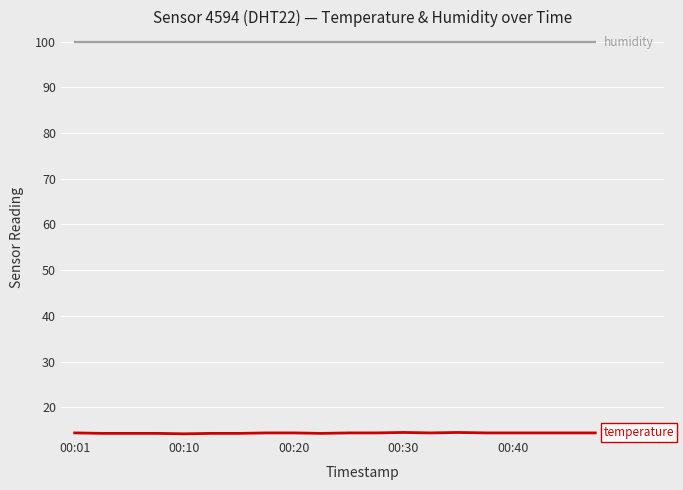

What is the maximum value shown in the chart?

99.9